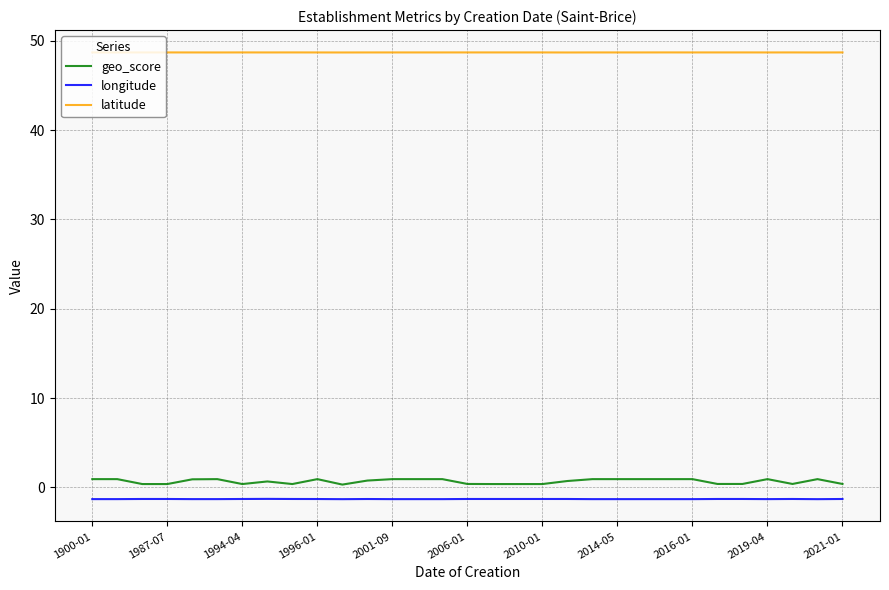

Rank the series by their maximum value, from highest to lowest.

latitude, geo_score, longitude